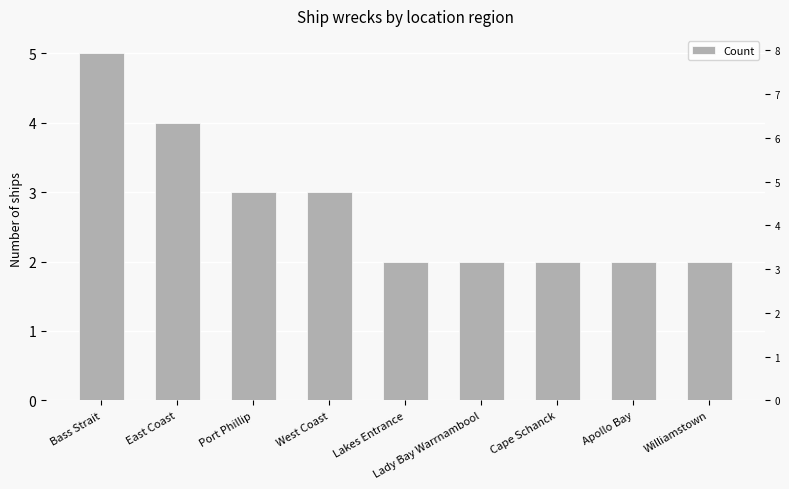

What is the difference between the values at Lakes Entrance and East Coast?

2